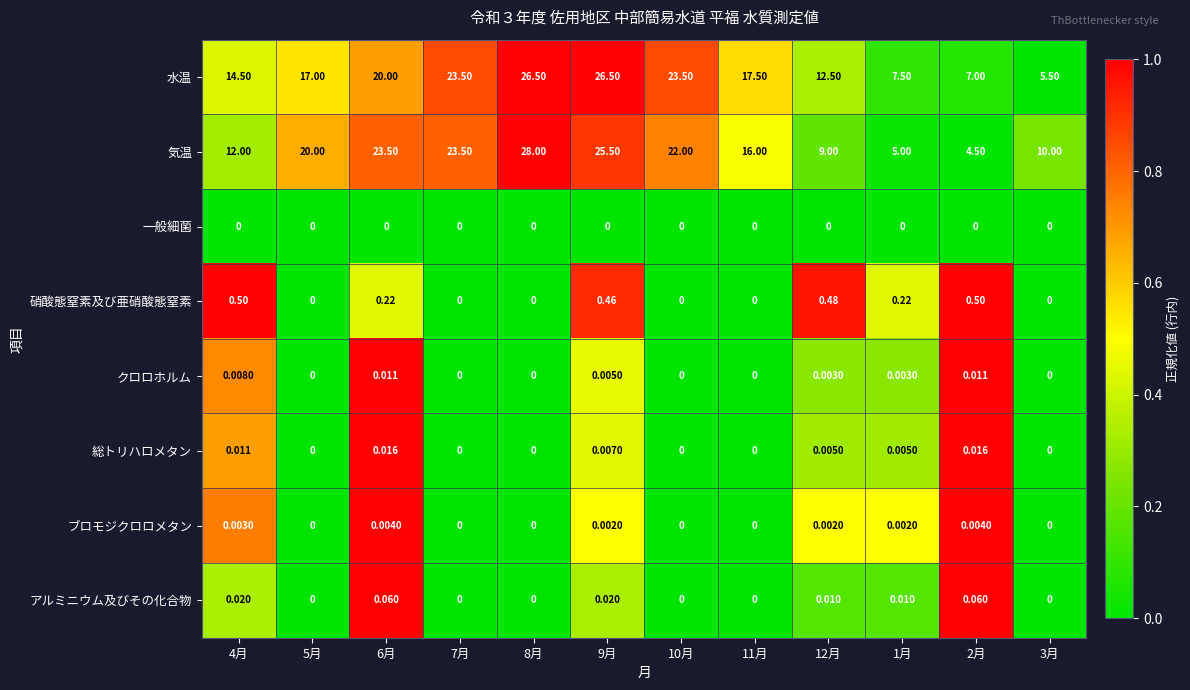

Which series changed the most between 9月 and 12月?

気温